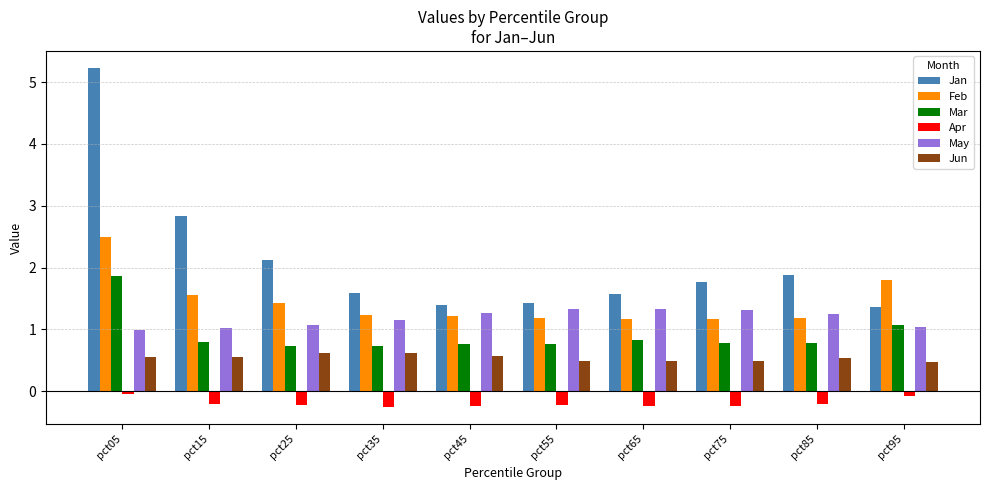

How many Jun values are between 0 and 1?

10